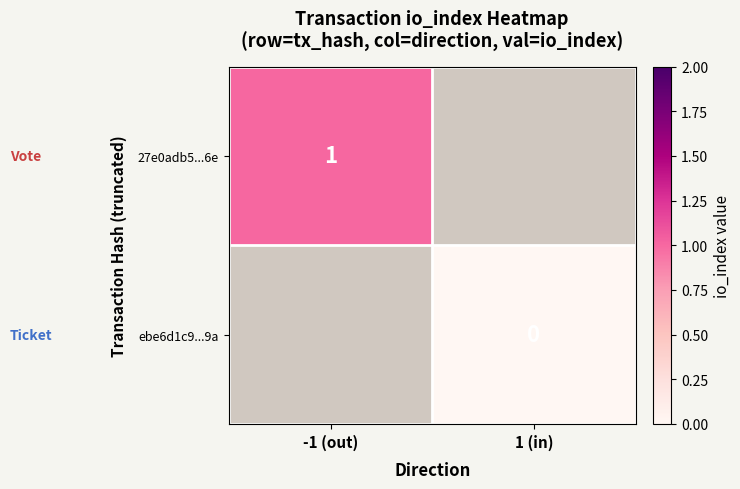

True or false: 27e0adb5...6e has a value of 1 at -1 (out).

True